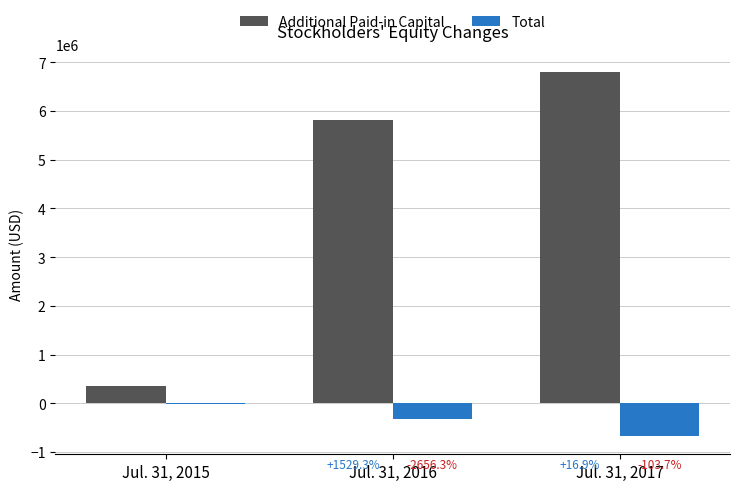

What are all the series names shown in the legend?

Additional Paid-in Capital, Total